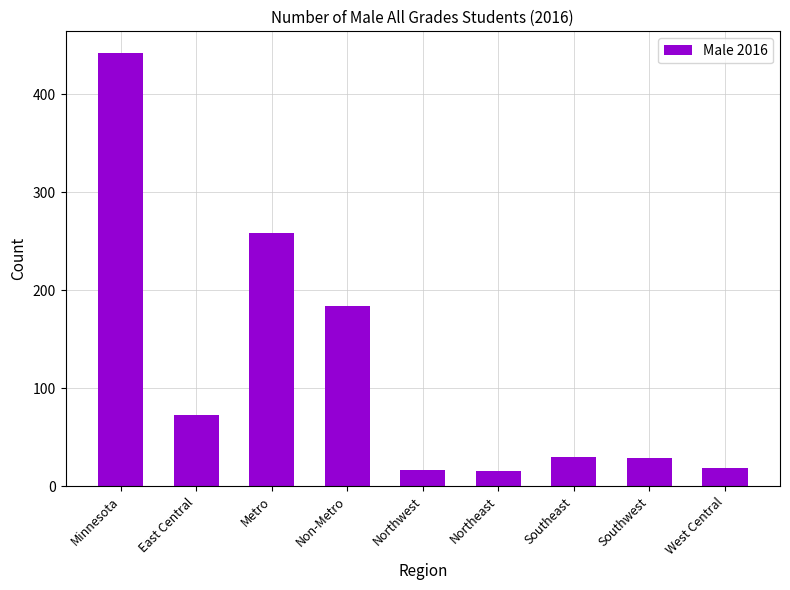

What is the average value?

119